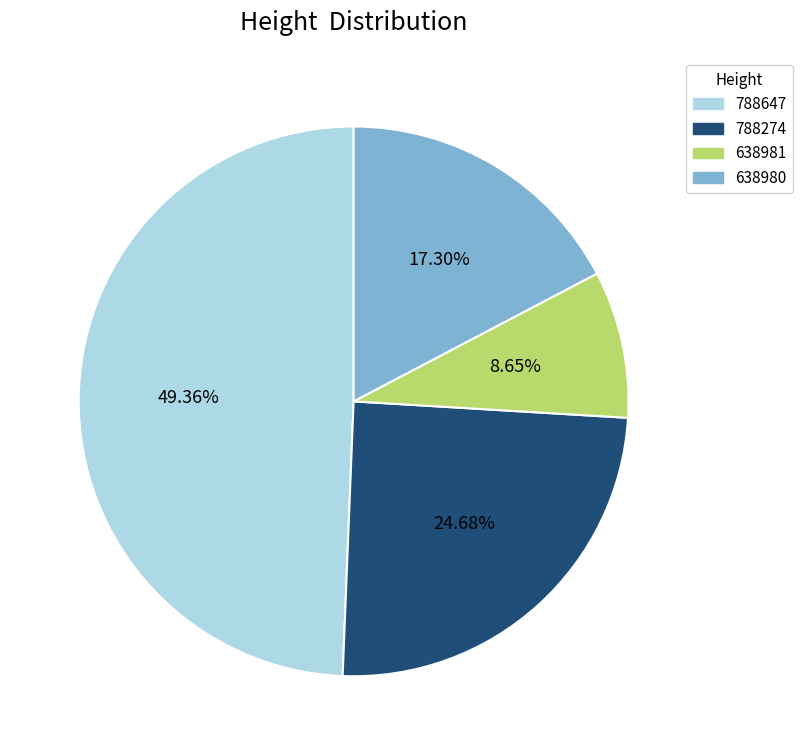

What percentage is the 638981 slice, to the nearest percent?

9%